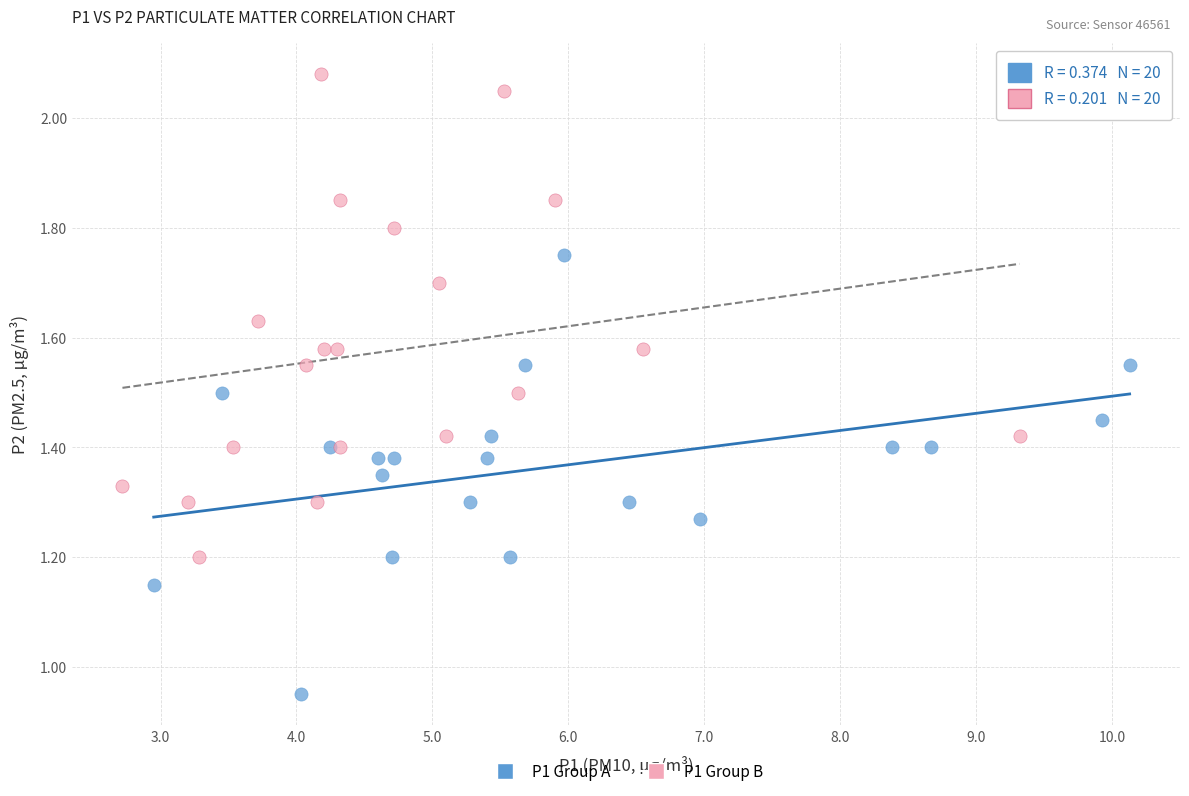

Which series reaches the minimum Y coordinate?

P1 Group A